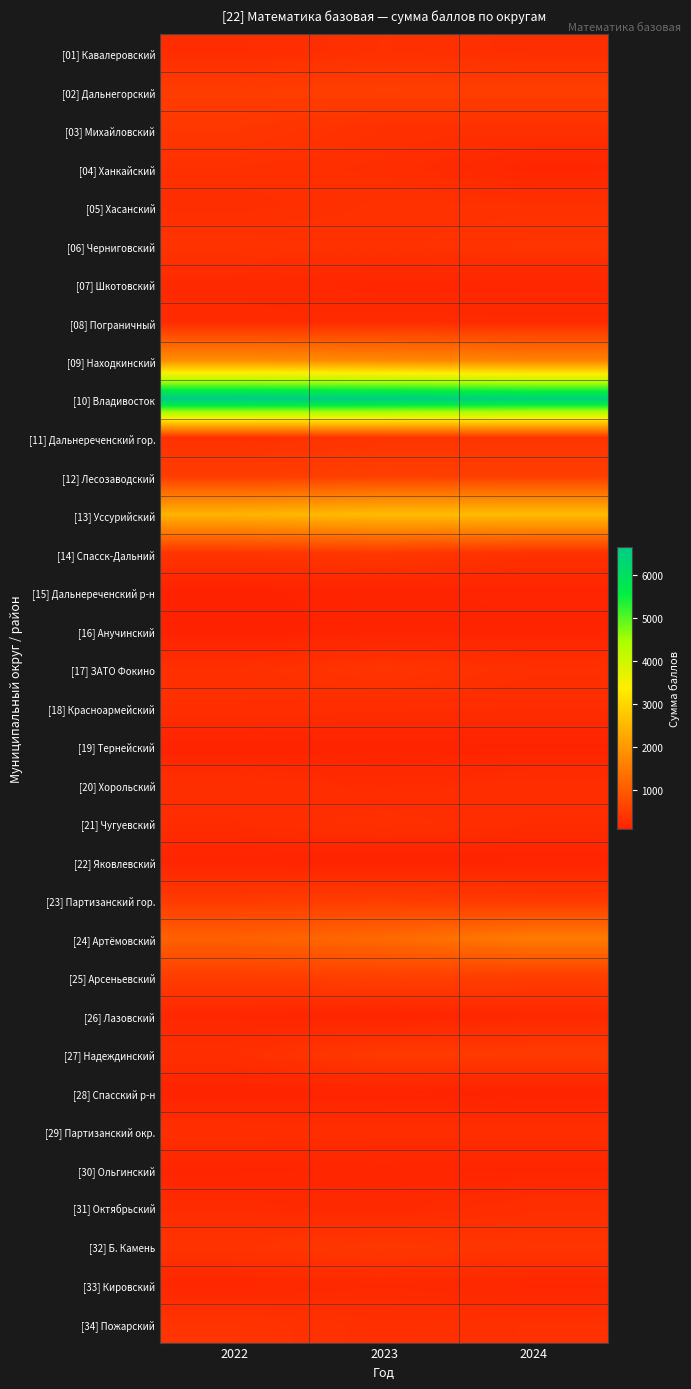

Which category has the highest value across all series?

2022